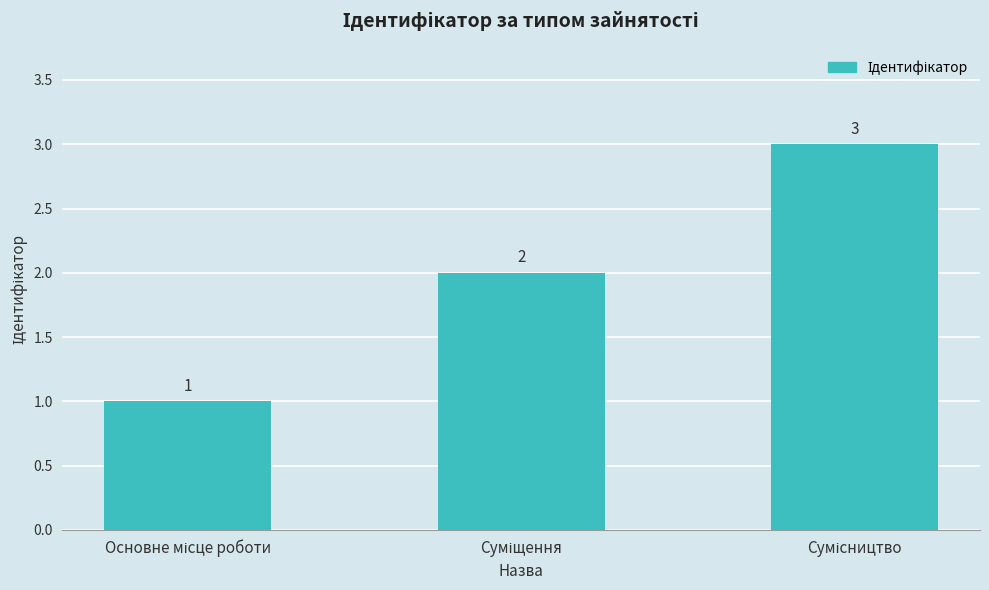

Count the values in the range 1 to 3.

3